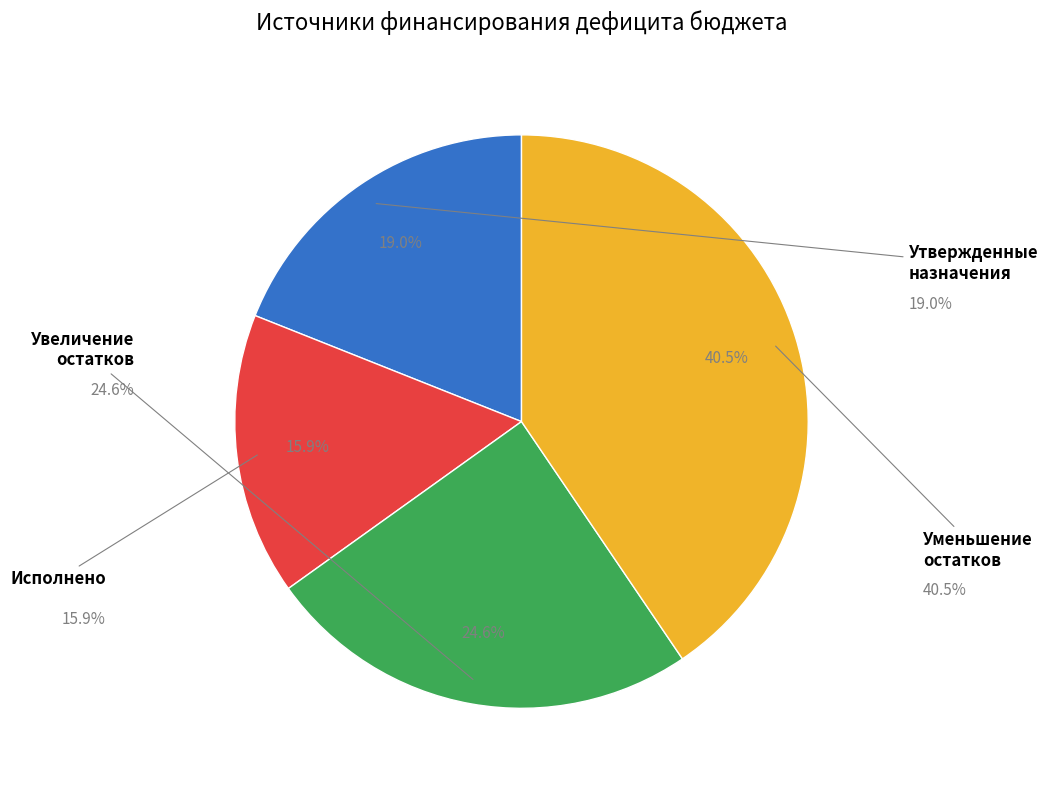

What percentage is the Увеличение остатков (710) slice, to the nearest percent?

25%